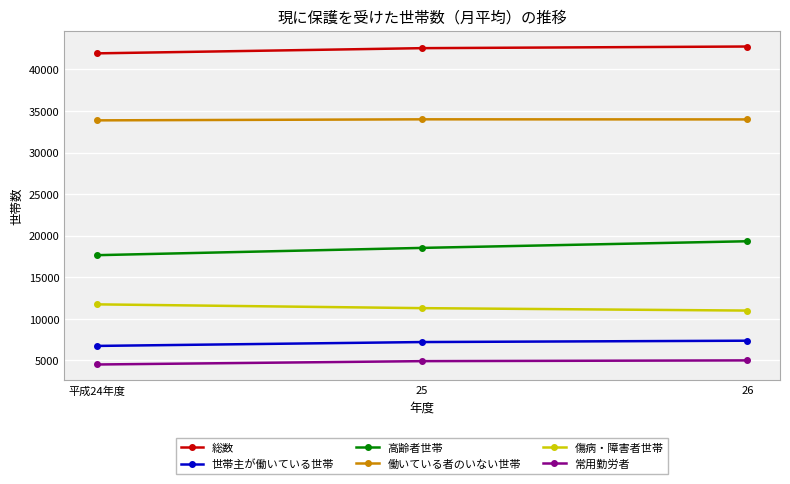

What position from the left is 26?

3